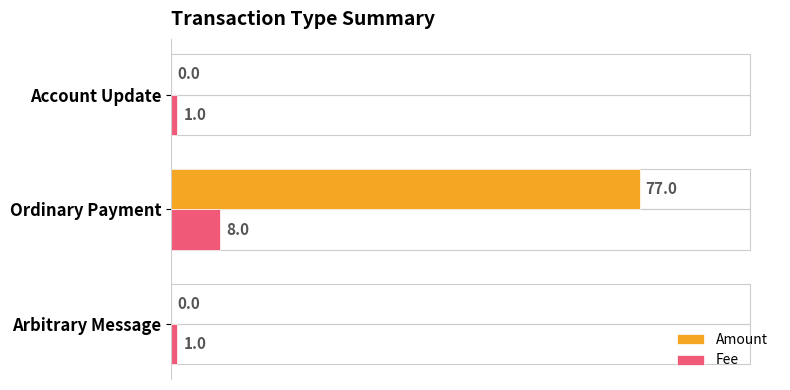

Is the value of Fee at Arbitrary Message greater than the value of Amount at Ordinary Payment?

No